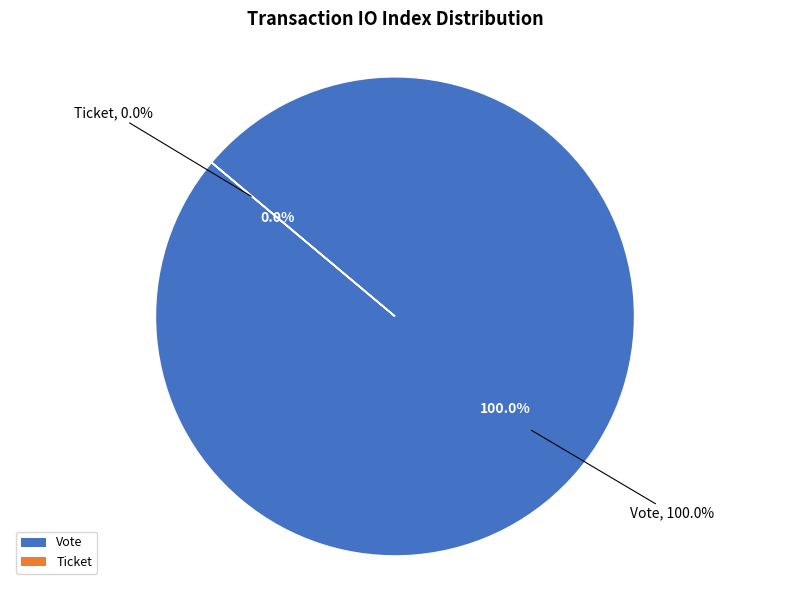

Which slice represents more than half of the pie?

Vote